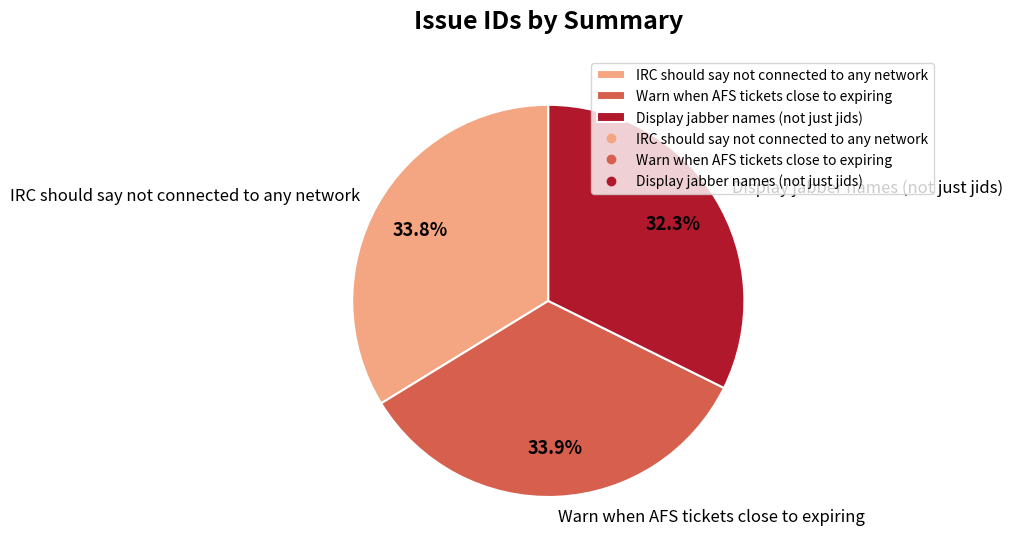

The IRC should say not connected to any network slice represents 34% of the pie. True or false?

True